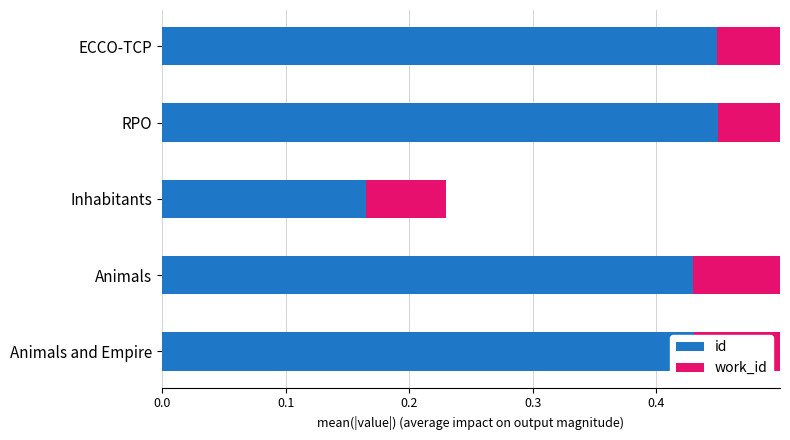

Which series has the widest spread of values?

id